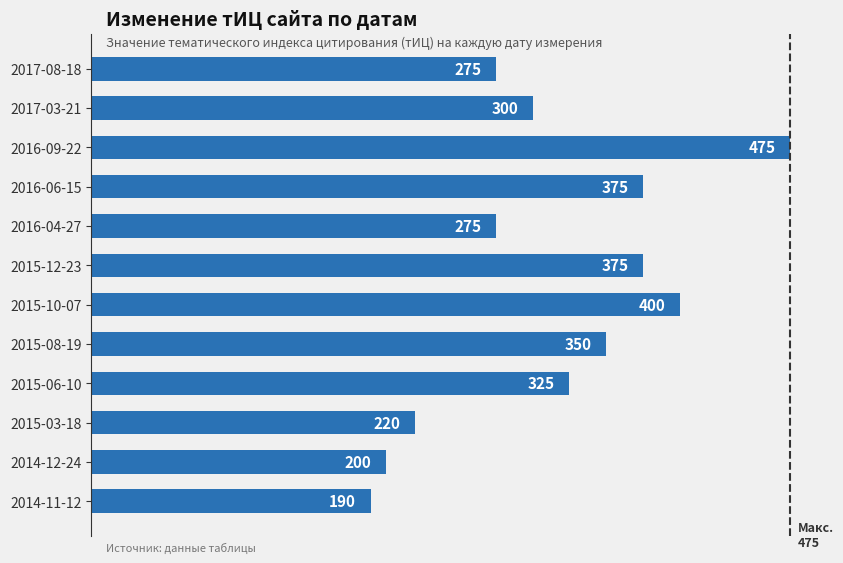

What is the greatest value displayed?

475